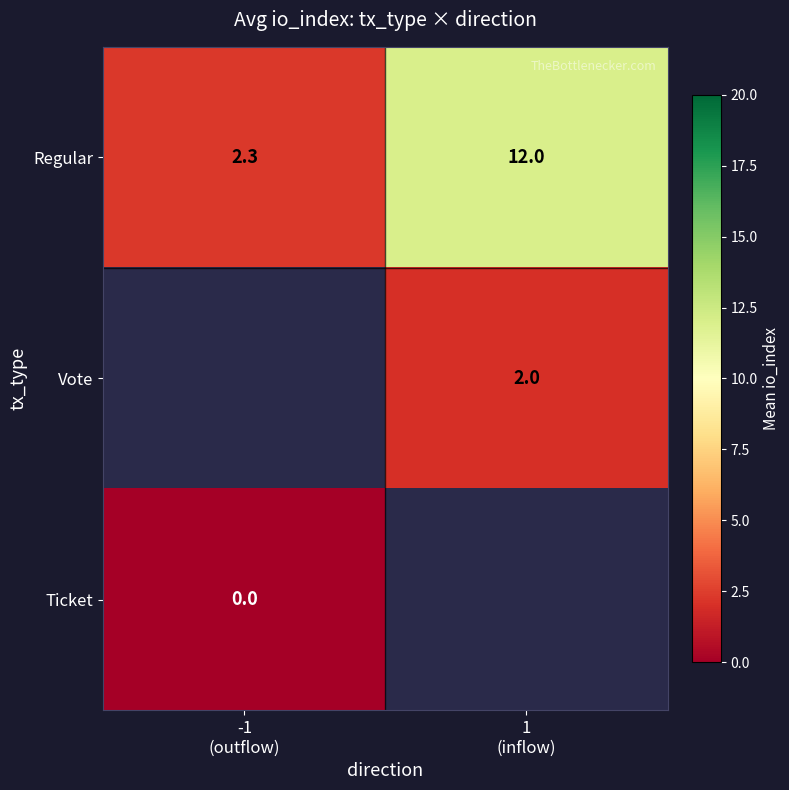

What value does the Vote series have at 1 (inflow)?

2.0